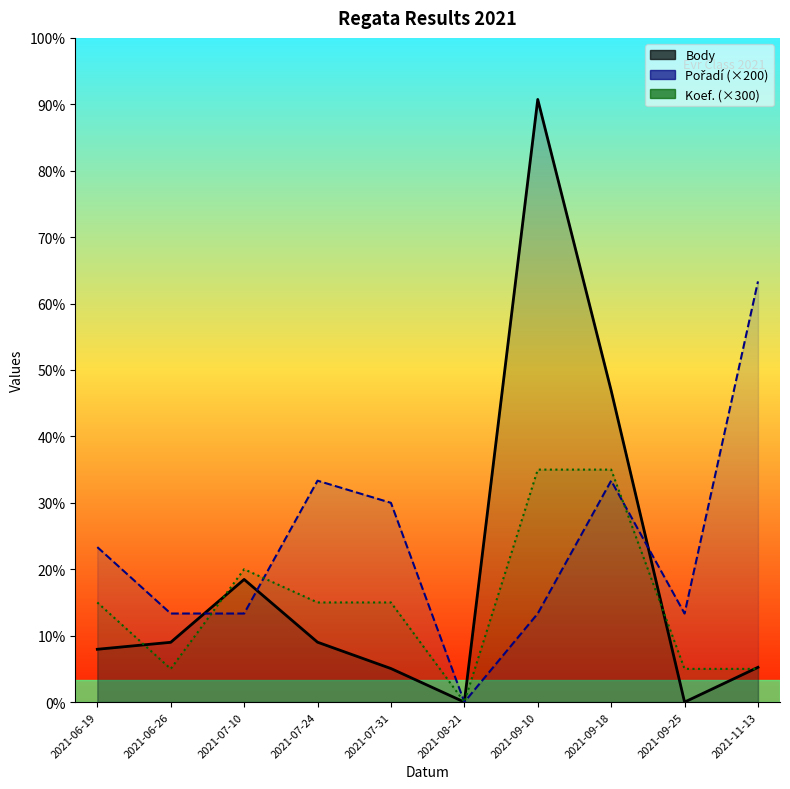

True or false: Koef. (×300) has a value of -656 at 2021-08-21.

False